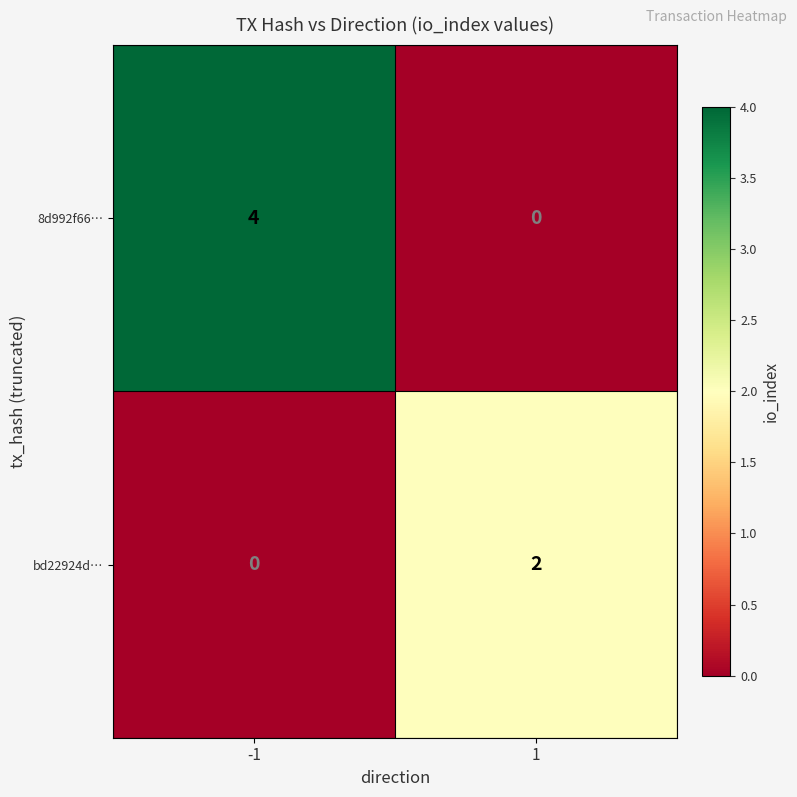

What is the greatest value displayed?

4